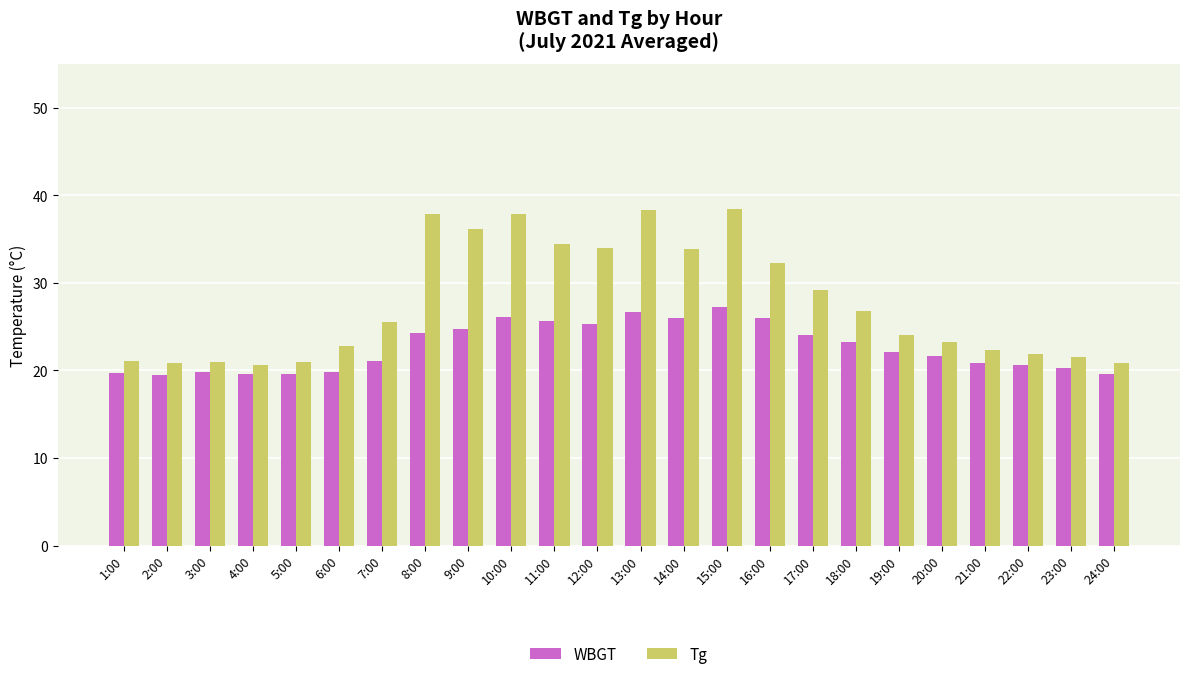

How many categories are shown in the chart?

24